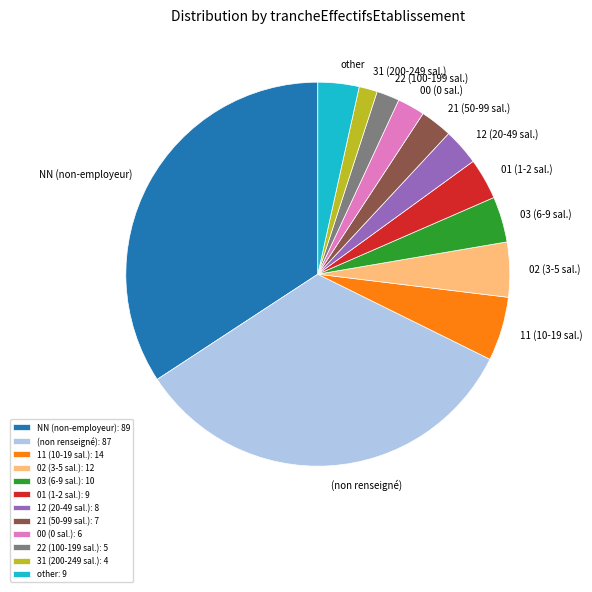

True or false: 02 (3-5 sal.) accounts for 16% of the total.

False